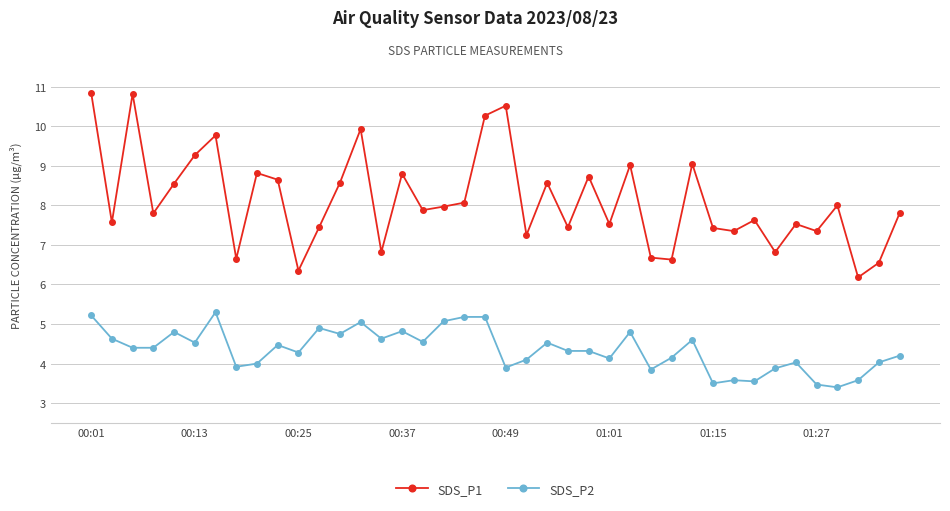

True or false: SDS_P1 has more than 2 points higher than both neighbors.

True